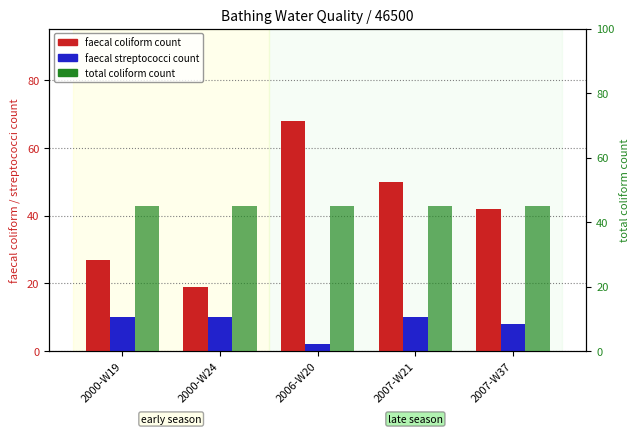

Between 2000-W24 and 2000-W19, which is larger?

2000-W19